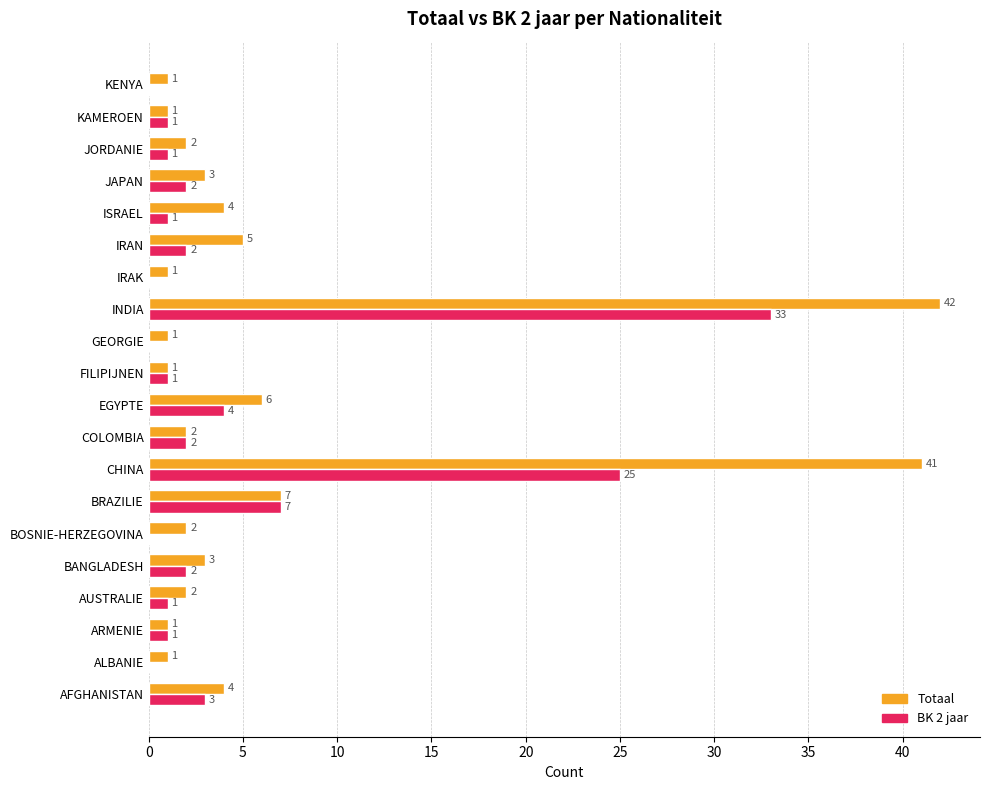

What is the average value of the BK 2 jaar series?

4